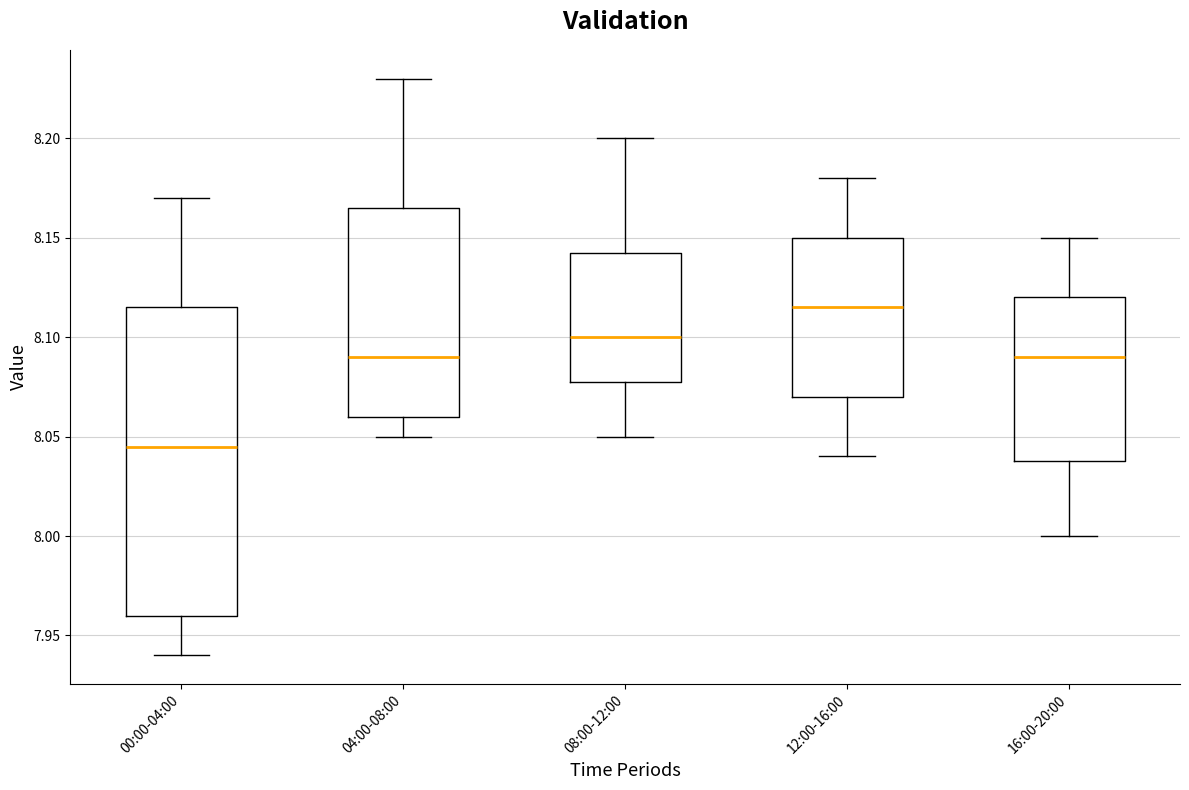

Reading left to right, read every box against the y-axis: the position of its median line, the range the box covers, and the ends of its whiskers. The values are not printed on the chart, so give them approximately, as read against the axis.

00:00-04:00: median 8.045, box 7.960 to 8.115, whiskers 7.940 to 8.170
04:00-08:00: median 8.090, box 8.060 to 8.165, whiskers 8.050 to 8.230
08:00-12:00: median 8.100, box 8.080 to 8.145, whiskers 8.050 to 8.200
12:00-16:00: median 8.115, box 8.070 to 8.150, whiskers 8.040 to 8.180
16:00-20:00: median 8.090, box 8.040 to 8.120, whiskers 8.000 to 8.150